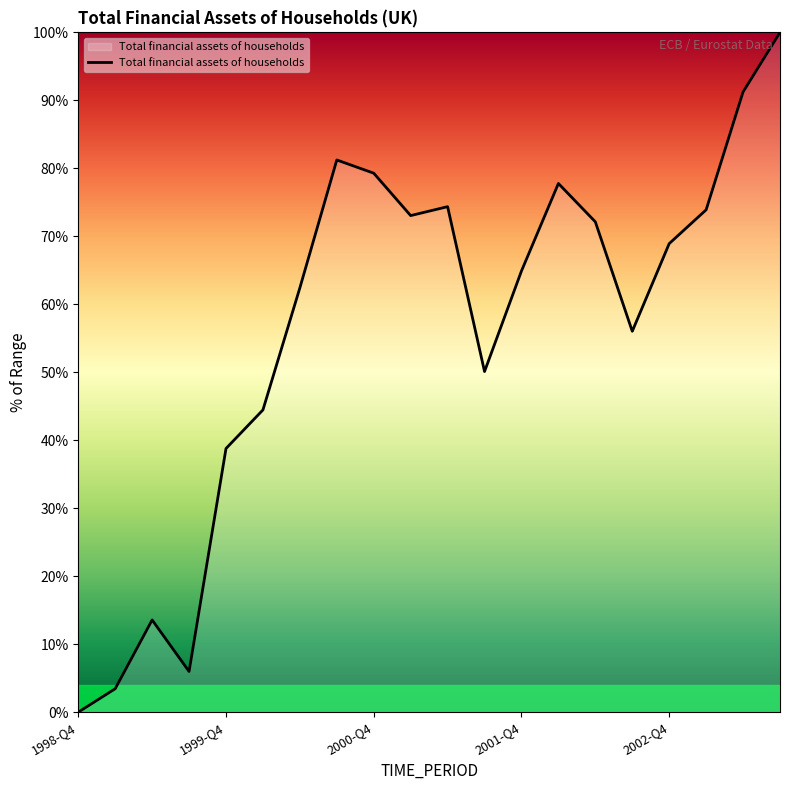

What is the greatest value displayed?

100.0